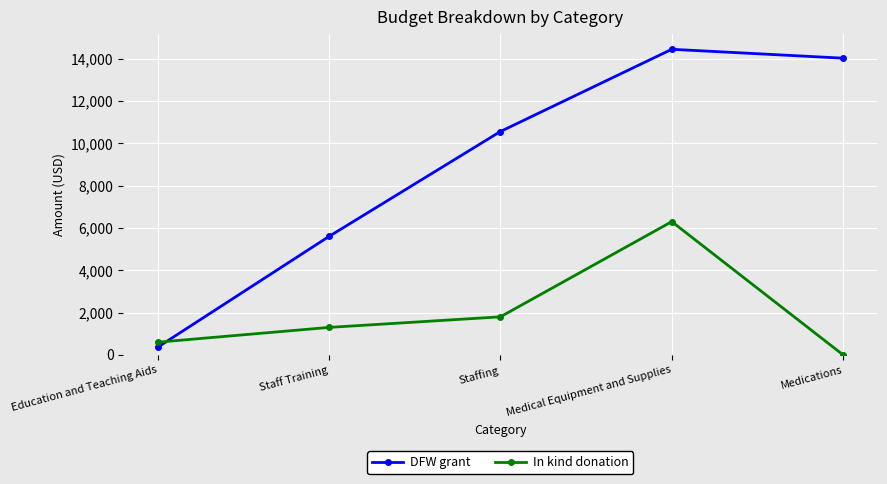

Which series ends up on top after the final intersection of In kind donation and DFW grant?

DFW grant